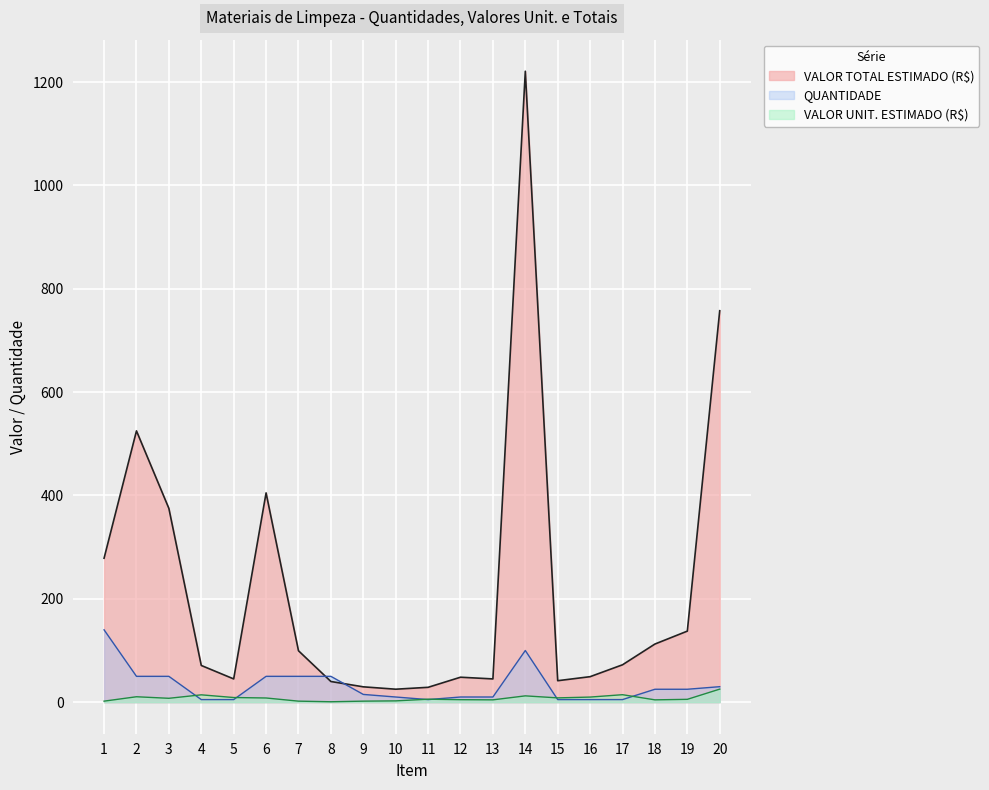

Reading left to right, what are all the values shown in this chart?

VALOR TOTAL ESTIMADO (R$): 278.6	525.0	375.0	71.0	45.0	405.0	99.5	40.0	29.7	25.1	28.8	48.3	45.0	1221.0	41.5	49.4	72.3	112.5	137.5	757.5
VALOR UNIT. ESTIMADO (R$): 2.0	10.5	7.5	14.2	9.0	8.1	2.0	0.8	2.0	2.5	5.8	4.8	4.5	12.2	8.3	9.9	14.5	4.5	5.5	25.2
QUANTIDADE: 140.0	50.0	50.0	5.0	5.0	50.0	50.0	50.0	15.0	10.0	5.0	10.0	10.0	100.0	5.0	5.0	5.0	25.0	25.0	30.0